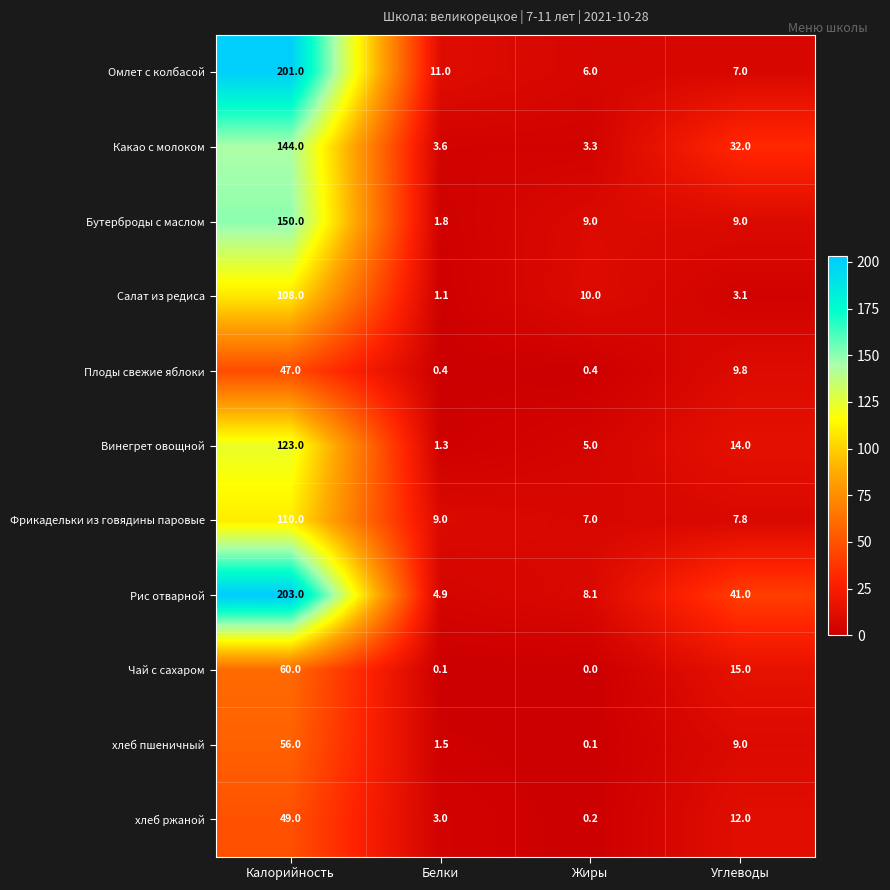

At how many categories does at least one series exceed 36?

2